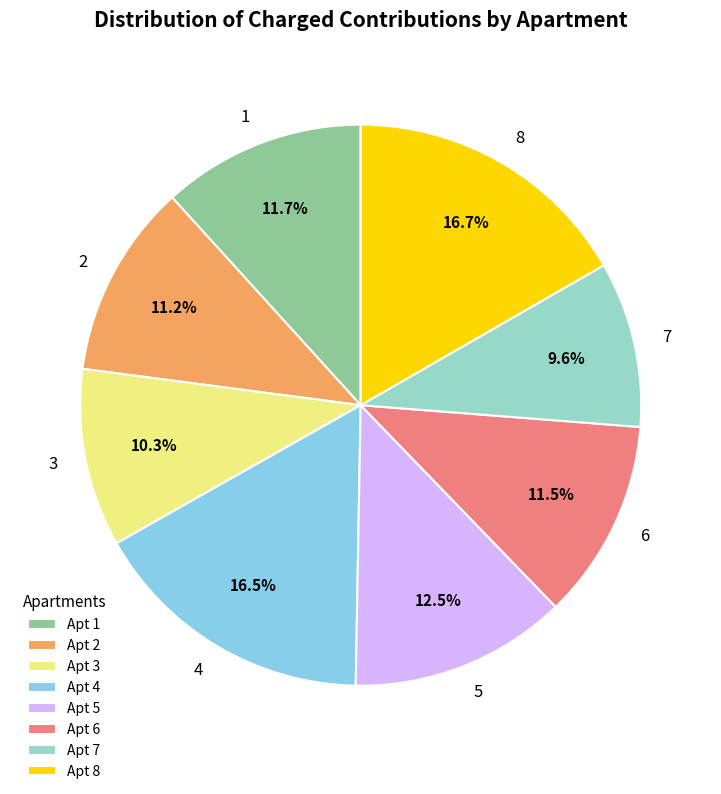

What is the total percentage of 2 and 3?

21.5%